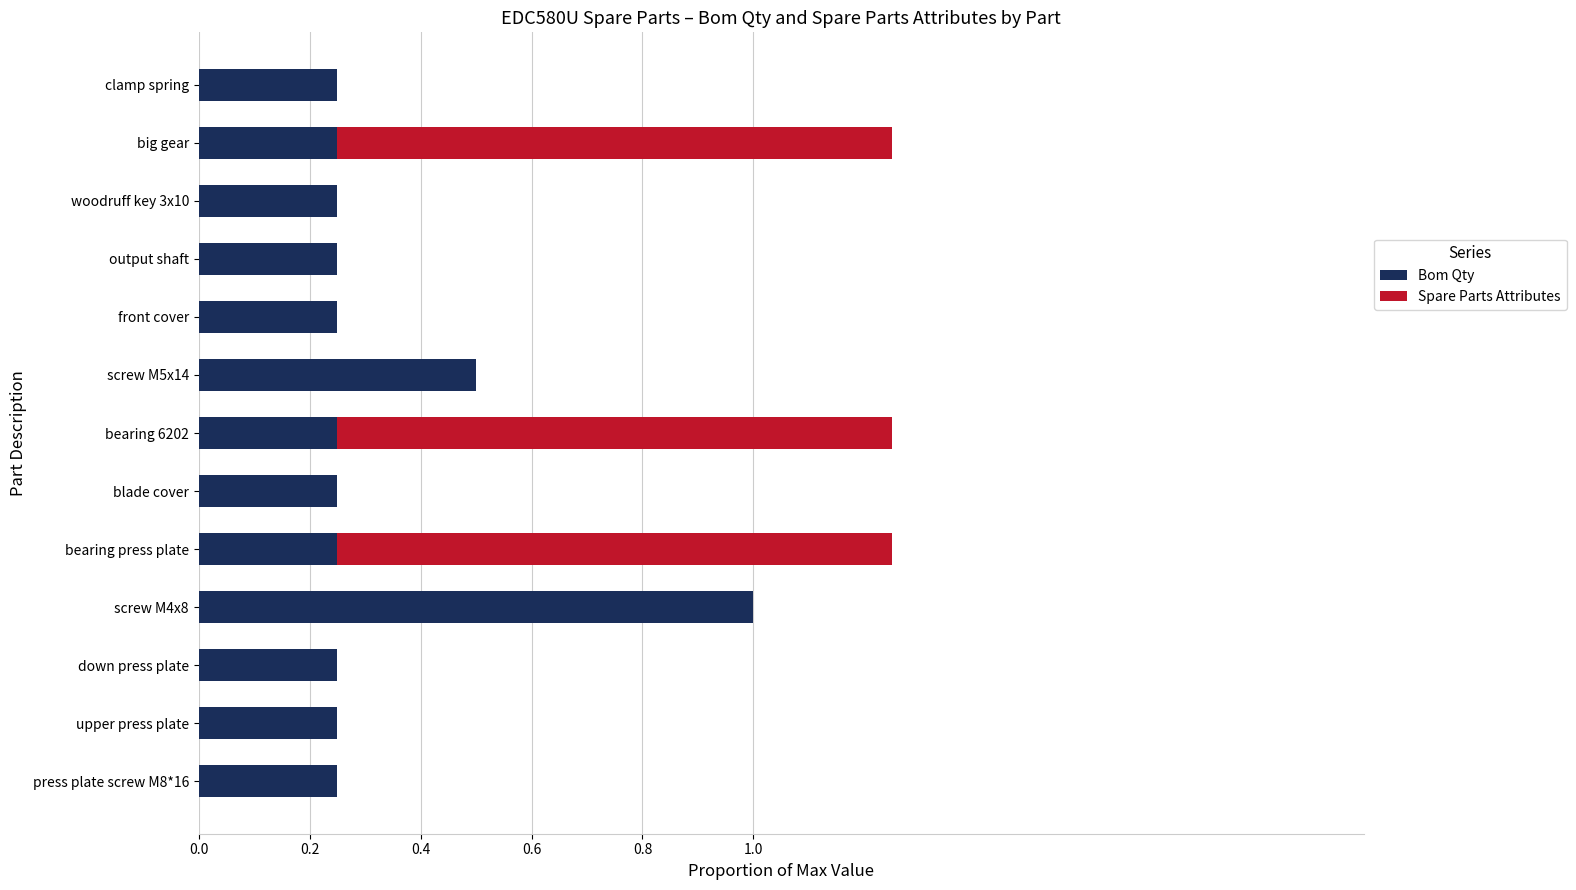

At which label does Bom Qty reach its peak?

screw M4x8